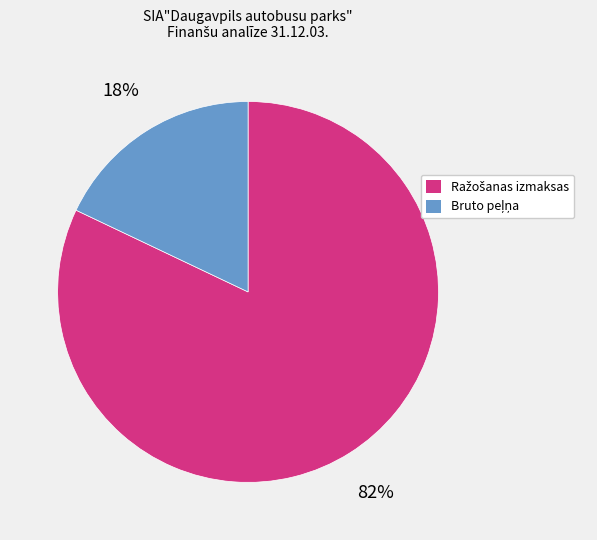

To the nearest percent, what is the difference between the largest and smallest slice percentages?

64%